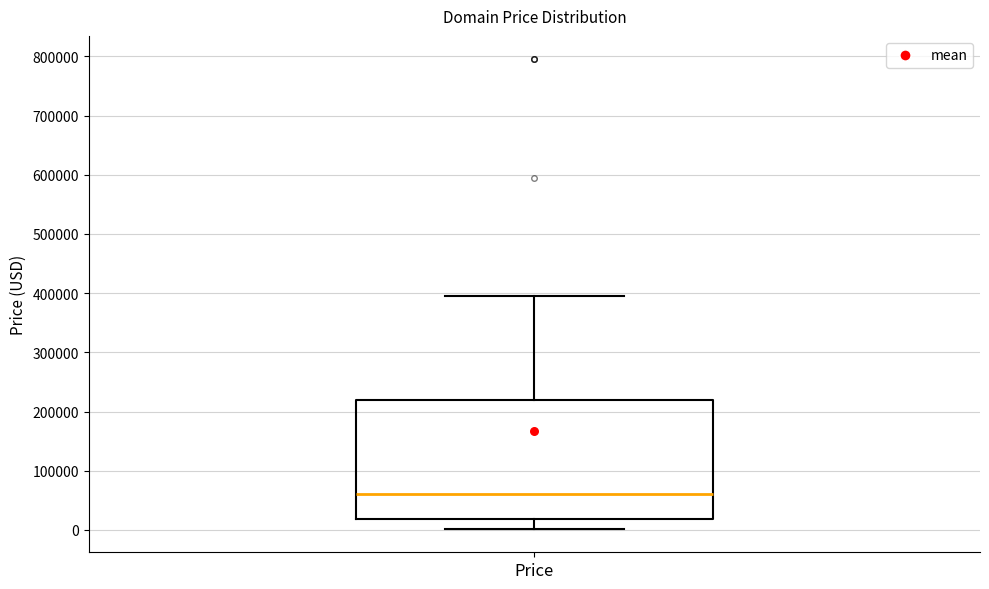

Read this box plot against the y-axis: the position of the median line, the range covered by the box, and the ends of both whiskers. The values are not printed on the chart, so give them approximately, as read against the axis.

median 60000, box 20000 to 220000, whiskers 0 to 390000